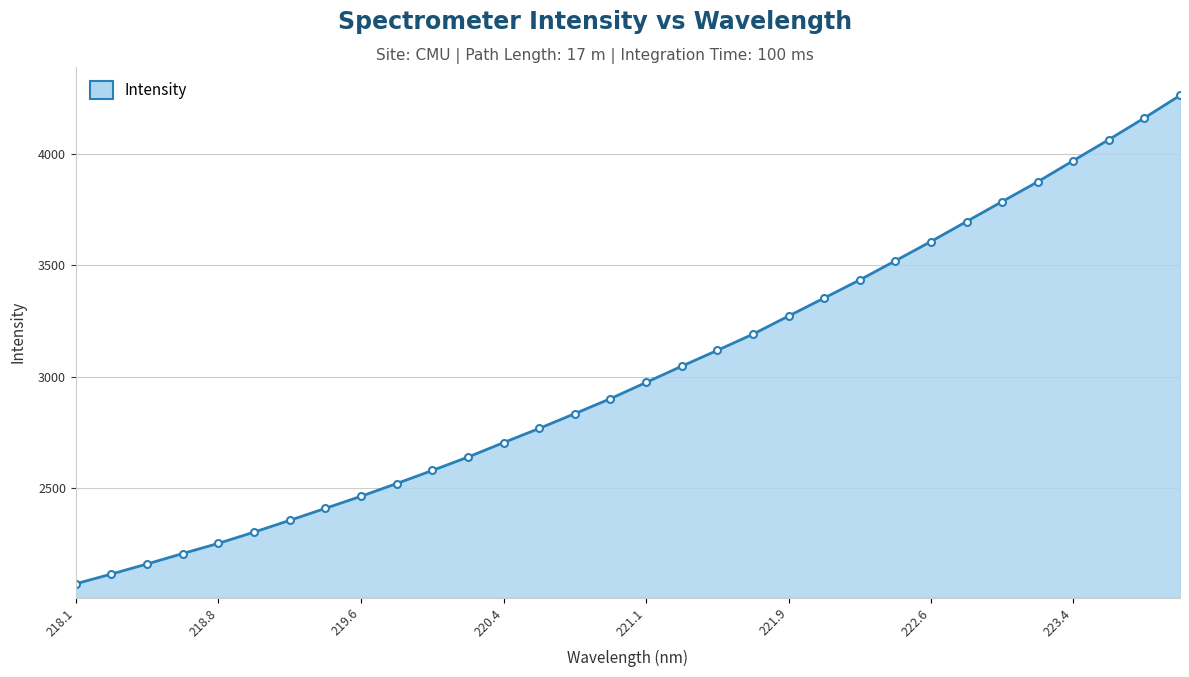

True or false: the data has more than 2 interior local peaks.

False